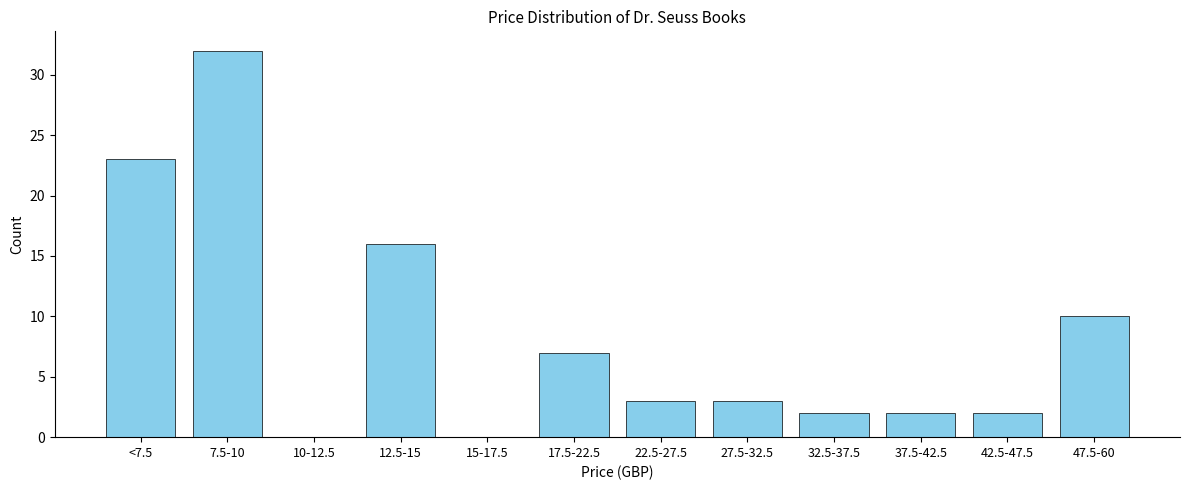

Reading left to right, list all the values displayed in this chart.

<7.5=23	7.5-10=32	10-12.5=0	12.5-15=16	15-17.5=0	17.5-22.5=7	22.5-27.5=3	27.5-32.5=3	32.5-37.5=2	37.5-42.5=2	42.5-47.5=2	47.5-60=10